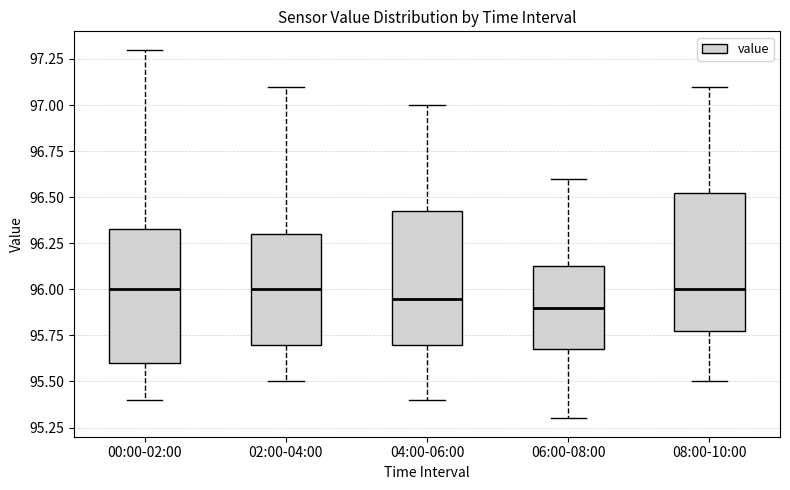

Reading left to right, read every box against the y-axis: the position of its median line, the range the box covers, and the ends of its whiskers. The values are not printed on the chart, so give them approximately, as read against the axis.

00:00-02:00: median 96.00, box 95.60 to 96.35, whiskers 95.40 to 97.30
02:00-04:00: median 96.00, box 95.70 to 96.30, whiskers 95.50 to 97.10
04:00-06:00: median 95.95, box 95.70 to 96.45, whiskers 95.40 to 97.00
06:00-08:00: median 95.90, box 95.70 to 96.15, whiskers 95.30 to 96.60
08:00-10:00: median 96.00, box 95.80 to 96.55, whiskers 95.50 to 97.10